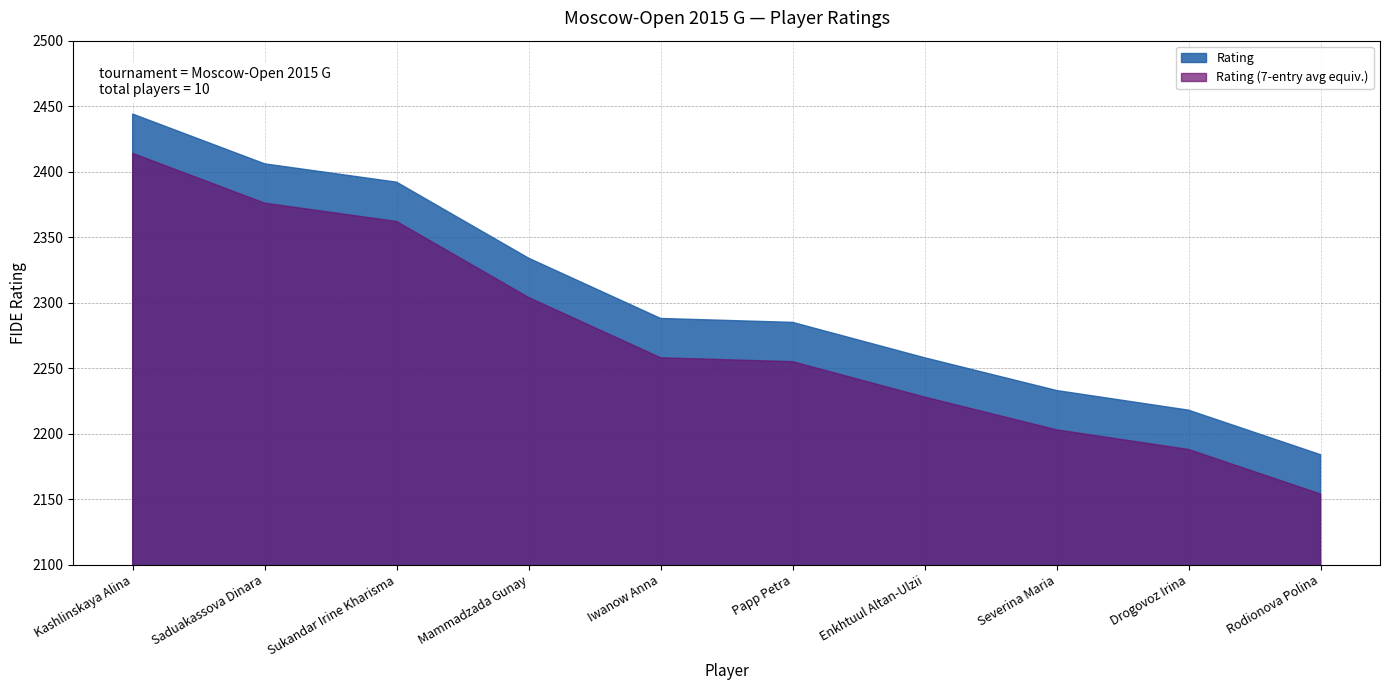

What is the smallest value displayed?

2154